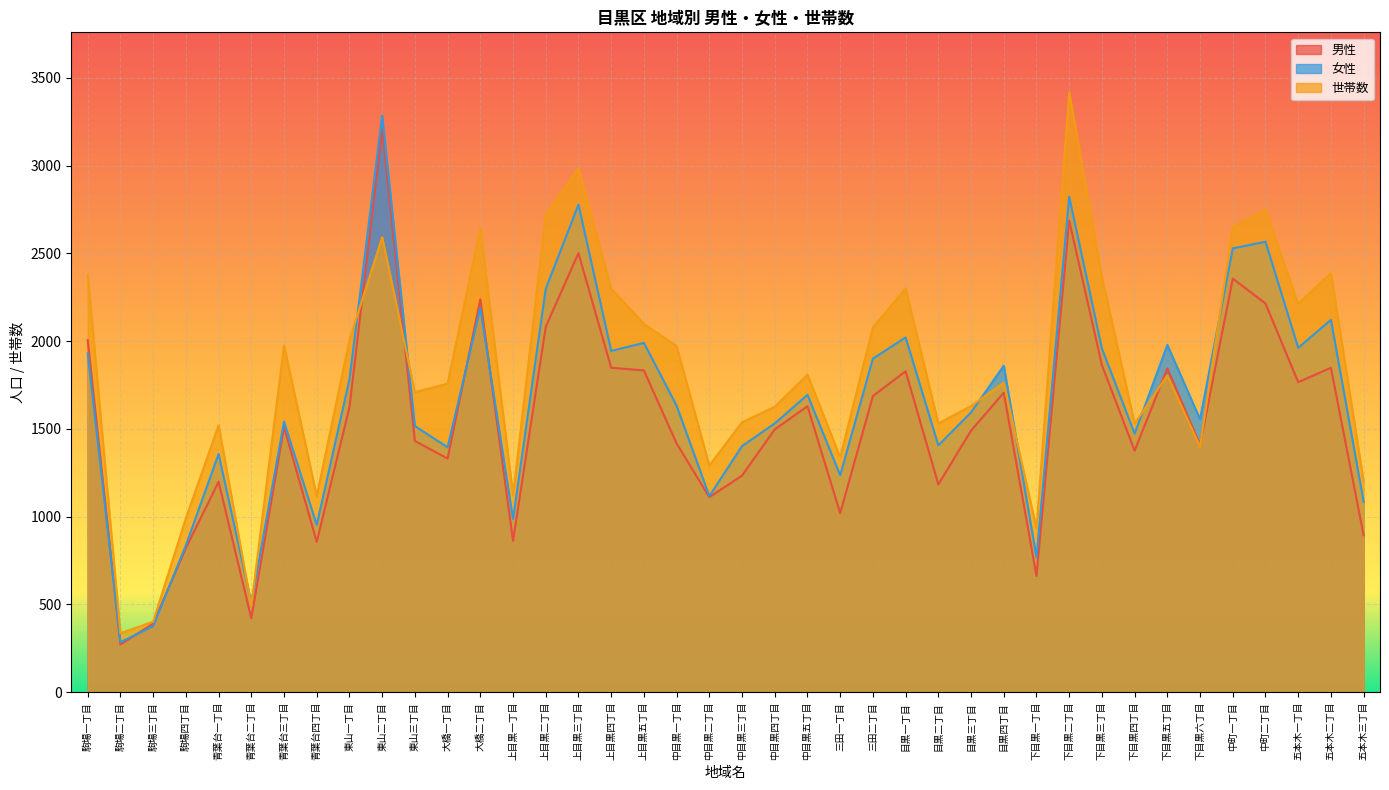

Reading right to left, extract all data points from this chart.

男性: 894	1848	1766	2214	2356	1408	1844	1376	1863	2686	662	1706	1490	1184	1828	1687	1020	1629	1497	1234	1111	1417	1833	1848	2501	2082	862	2238	1331	1431	3207	1624	856	1510	421	1199	821	391	272	2005
女性: 1085	2121	1962	2566	2528	1555	1978	1473	1958	2822	769	1860	1594	1406	2021	1900	1236	1694	1531	1402	1117	1632	1990	1944	2777	2298	987	2189	1395	1516	3283	1782	953	1541	510	1357	837	376	285	1930
世帯数: 1201	2387	2213	2748	2650	1398	1805	1530	2367	3417	934	1763	1630	1531	2300	2078	1338	1809	1626	1538	1291	1972	2098	2299	2985	2720	1123	2644	1758	1709	2592	2007	1117	1975	494	1521	991	402	336	2379